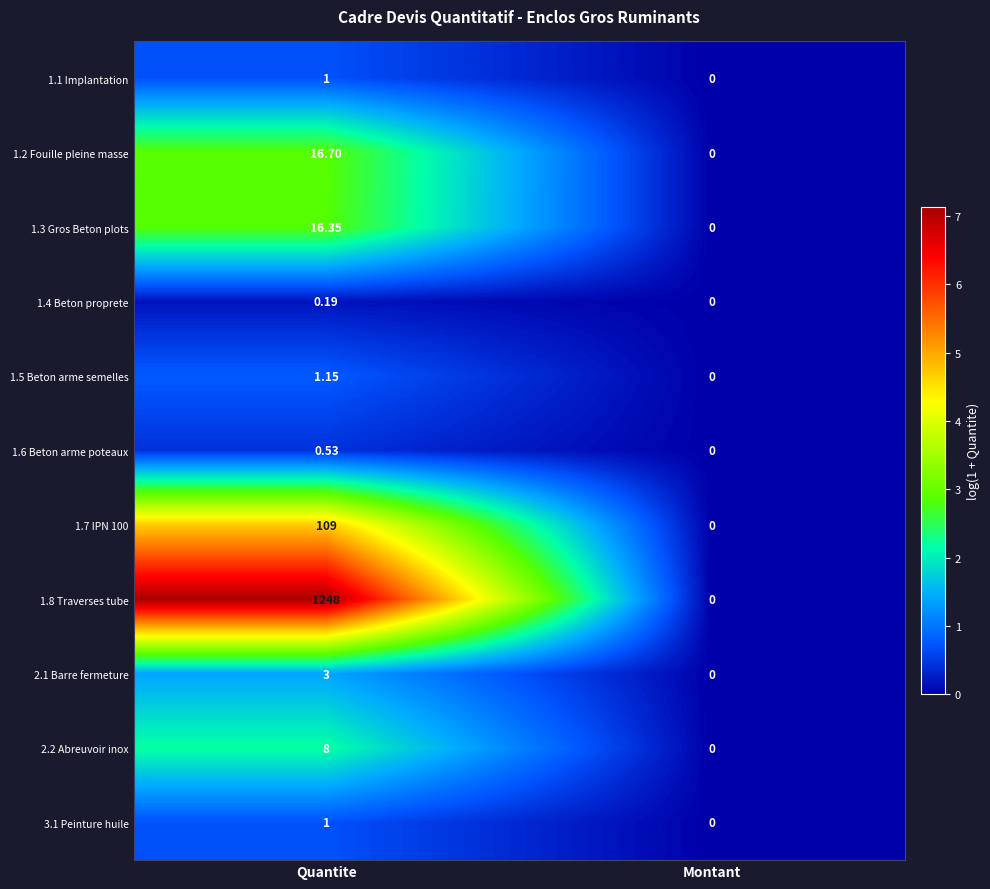

Is the value of 2.2 Abreuvoir inox at Quantite greater than the value of 1.3 Gros Beton plots at Montant?

Yes